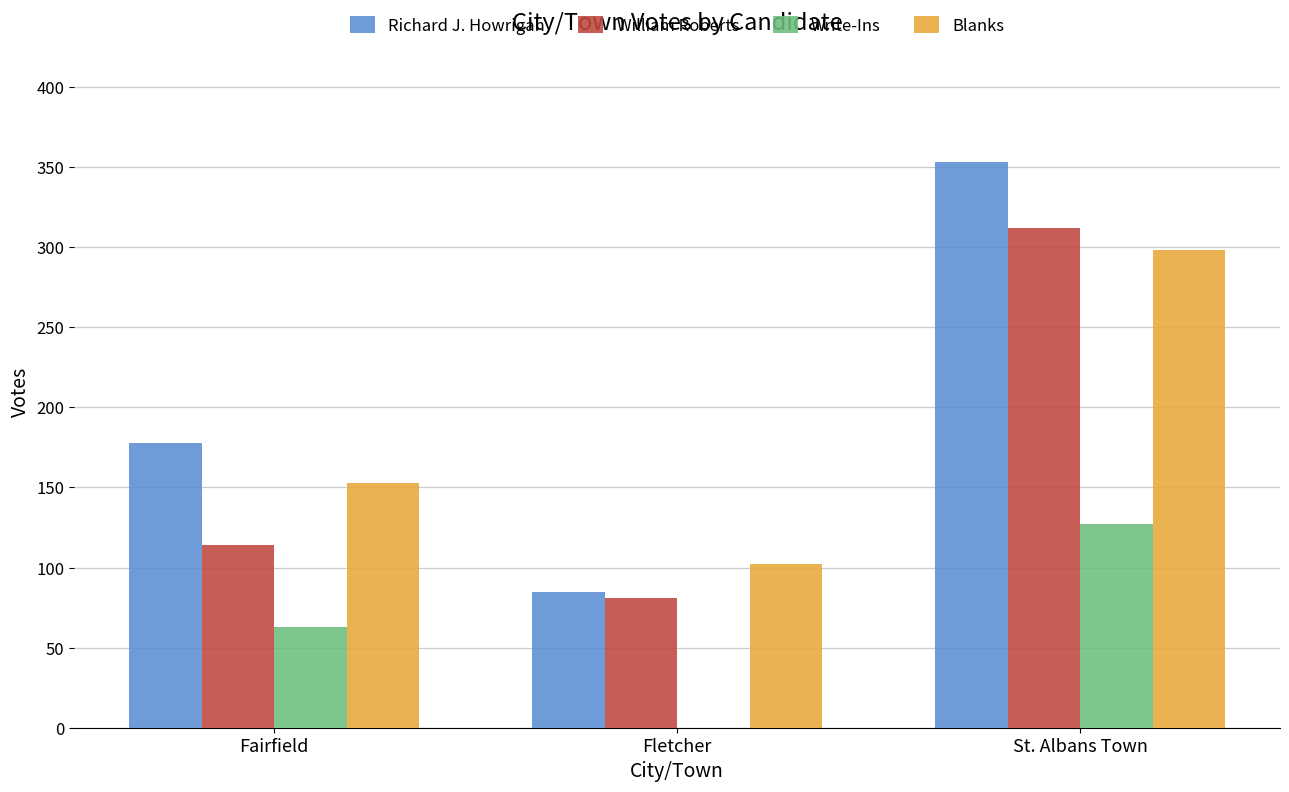

Read the William Roberts value at St. Albans Town.

312